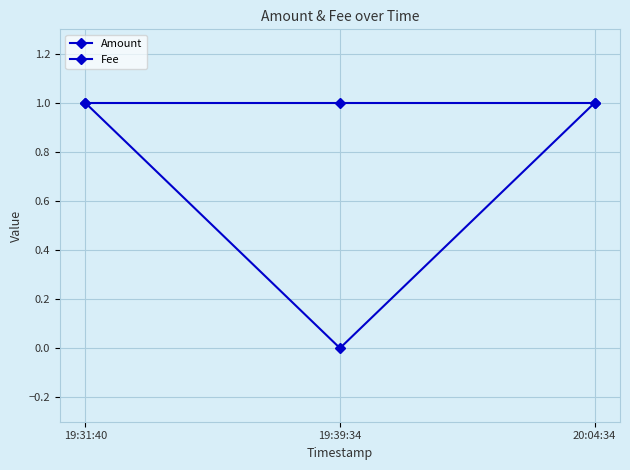

What is the difference between the highest and lowest values at 19:39:34?

1